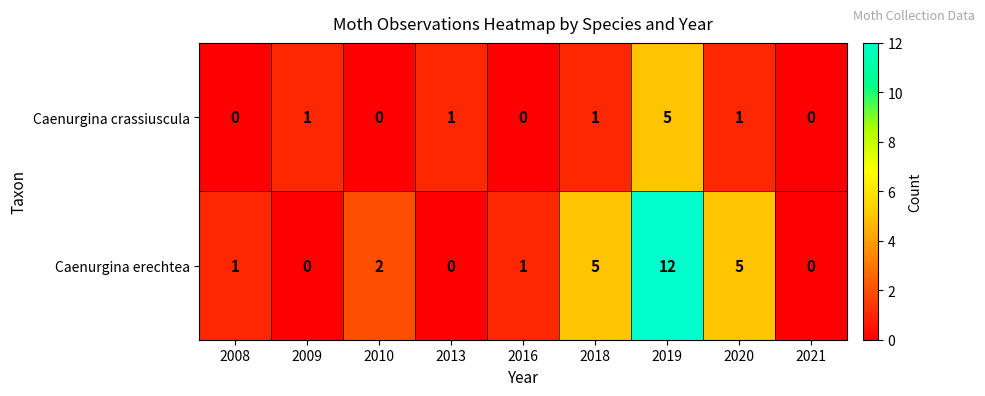

What is the difference between the maximum and minimum values in the Caenurgina crassiuscula series?

5